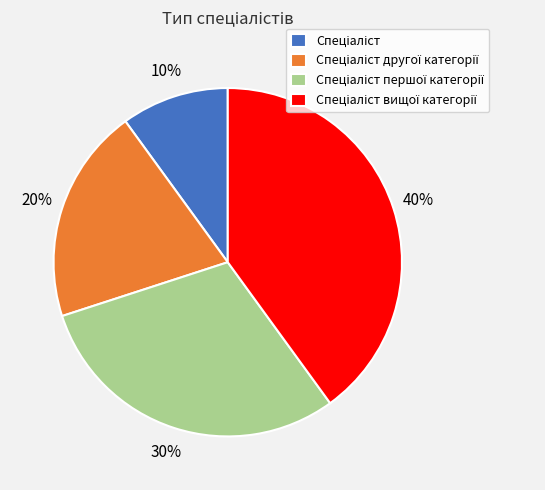

Is there a majority slice in this chart?

No